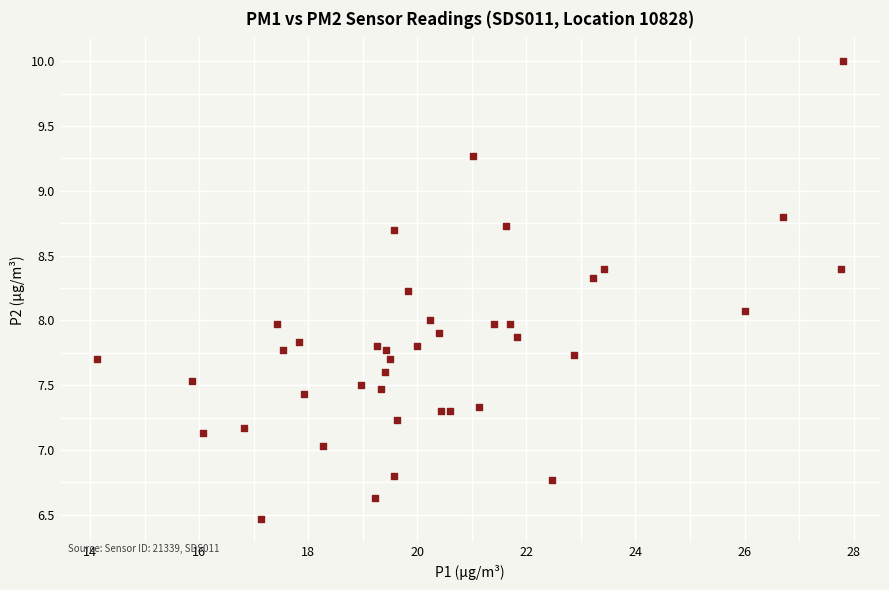

What is the range of X values (max minus min)?

13.7